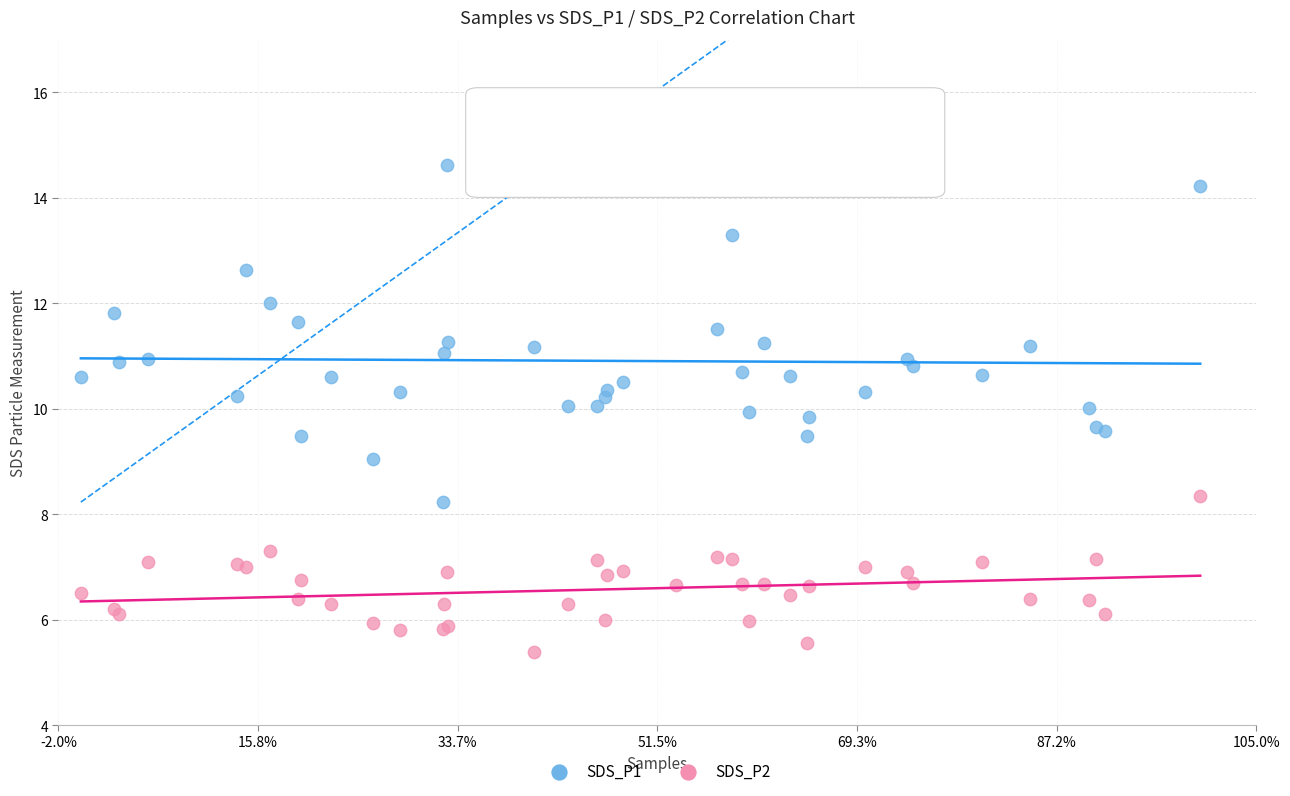

Which series contains the lowest Y value?

SDS_P2